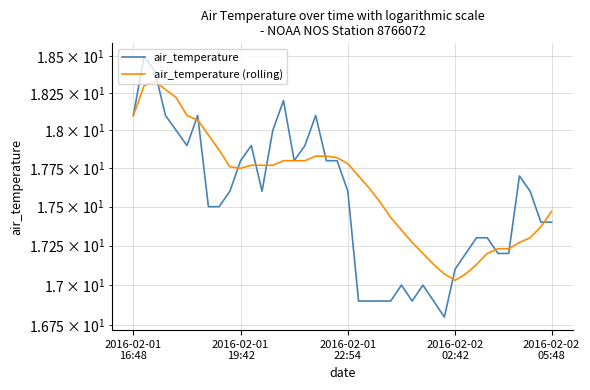

What is the label of the 9th point from the right?

31